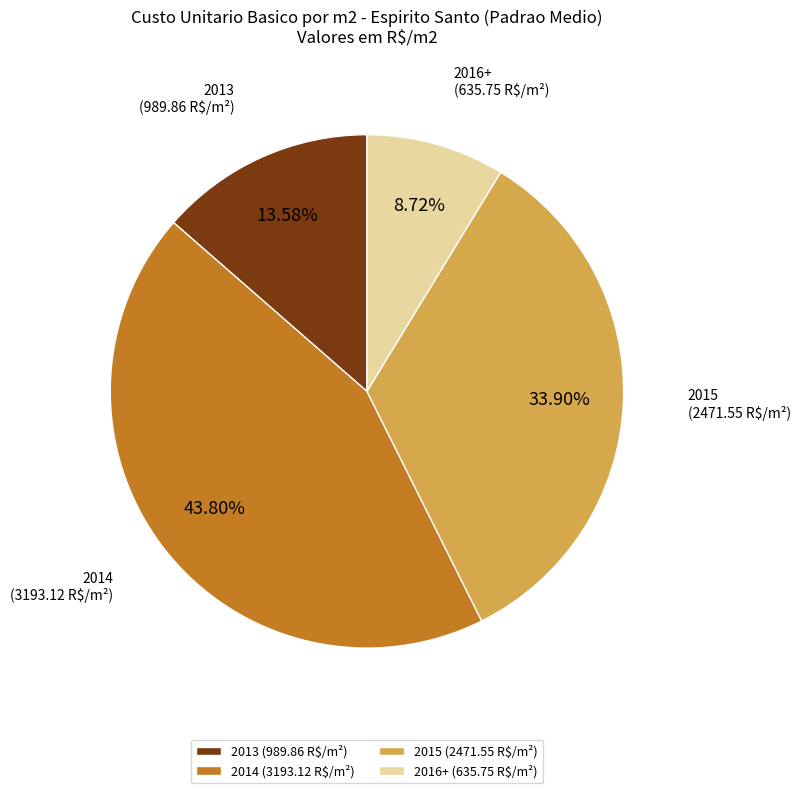

Which category has the smallest portion of the pie?

2016+ (635.75 R$/m²)